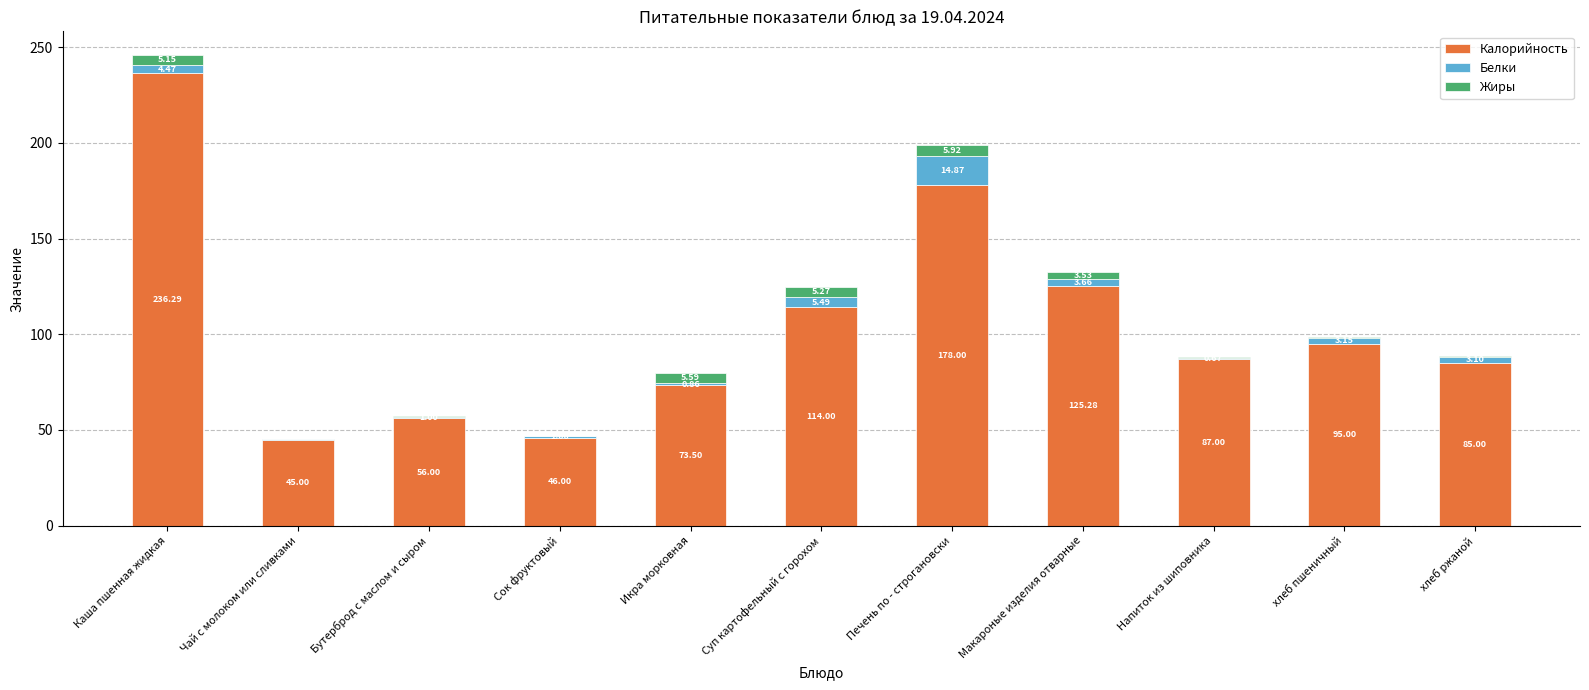

What is the total value across all series at Макароные изделия отварные?

132.5